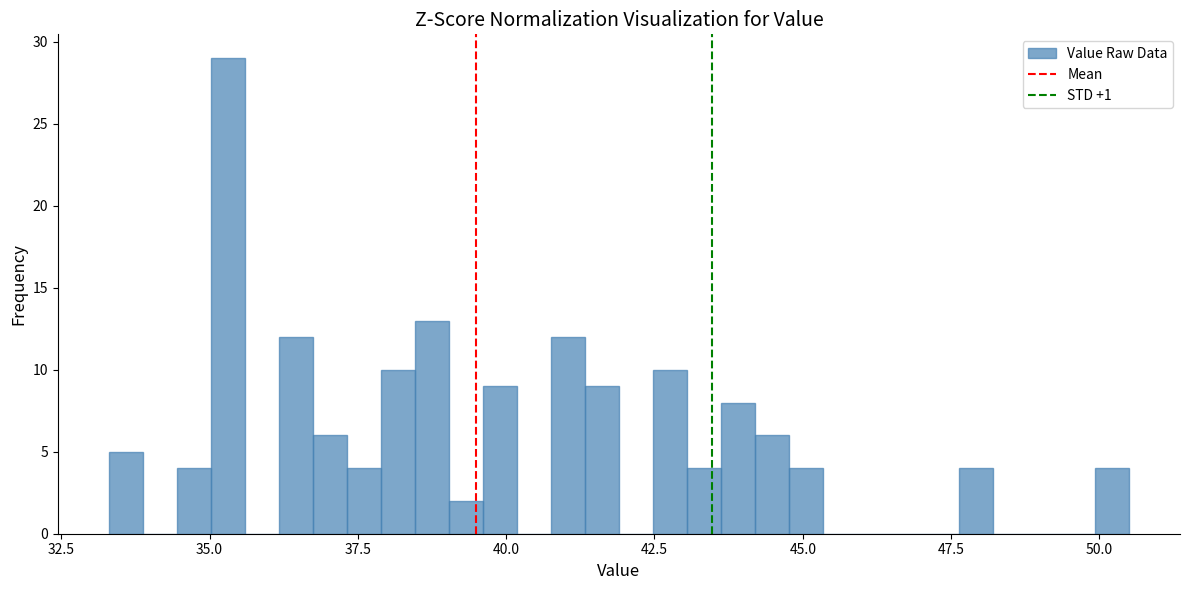

Around what value on the x-axis is the tallest bar? Give the approximate position of its centre, as read against the axis.

35.5